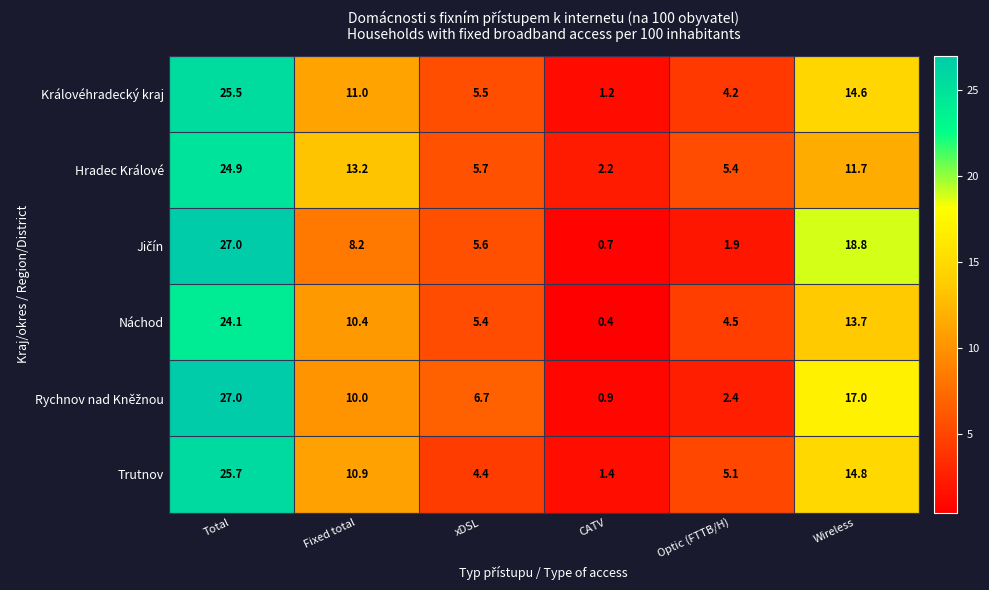

List the labels in order of Hradec Králové value, smallest first.

CATV, Optic (FTTB/H), xDSL, Wireless, Fixed total, Total